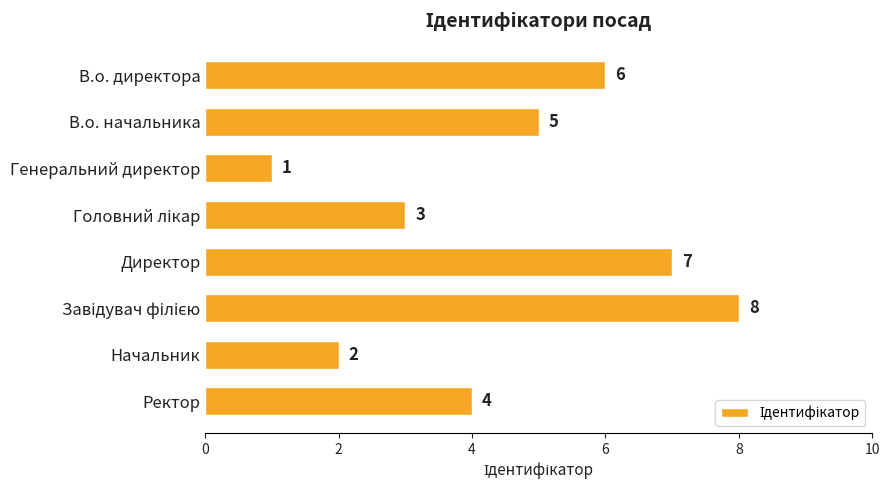

How many values are below 5?

4